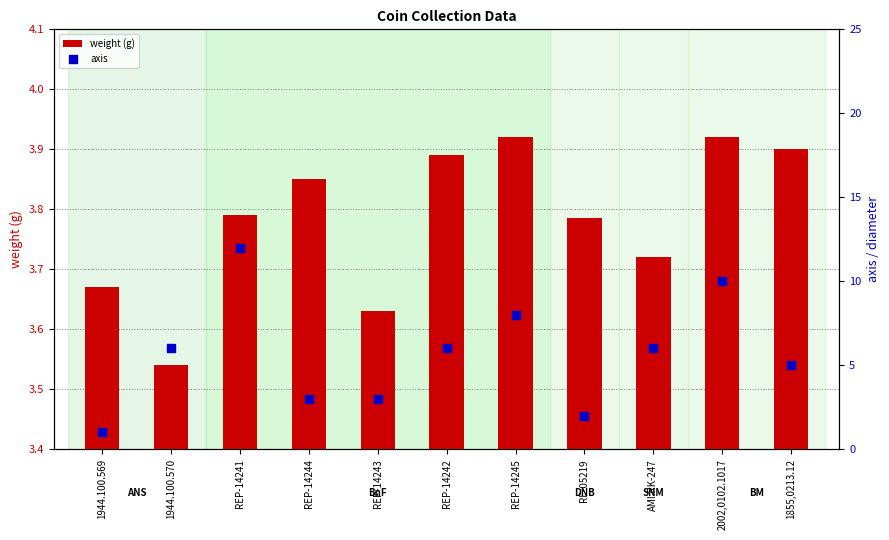

What are all the series names shown in the legend?

weight (g), axis